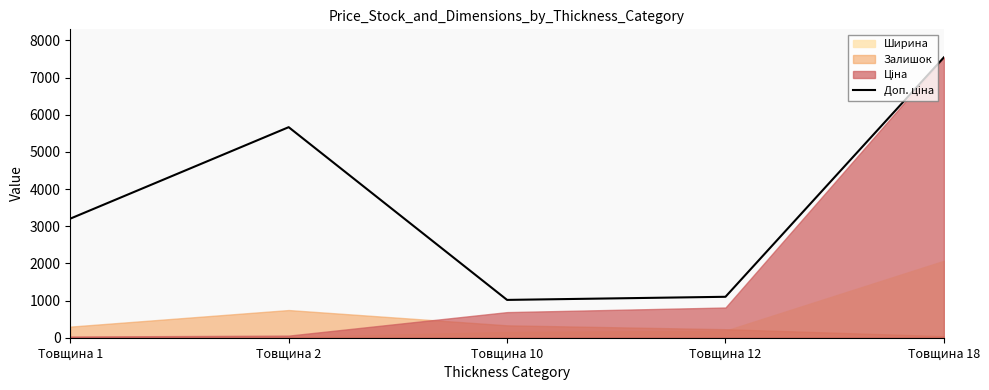

Is it true that the value at Товщина 1 is 3205.0?

True